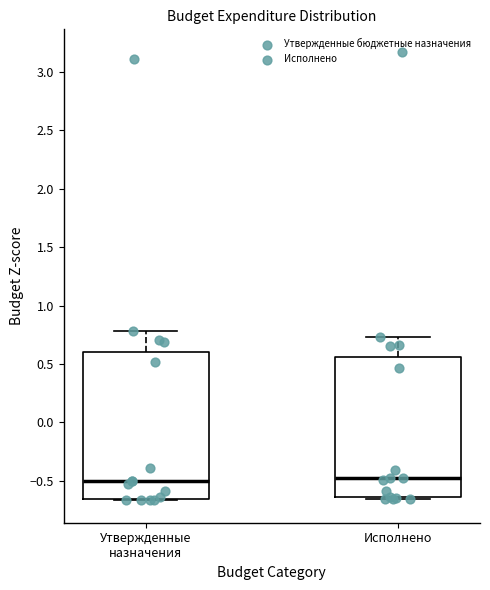

Reading left to right, read every box against the y-axis: the position of its median line, the range the box covers, and the ends of its whiskers. The values are not printed on the chart, so give them approximately, as read against the axis.

Утвержденные назначения: median -0.50, box -0.65 to 0.60, whiskers -0.65 to 0.80
Исполнено: median -0.50, box -0.65 to 0.55, whiskers -0.65 to 0.75